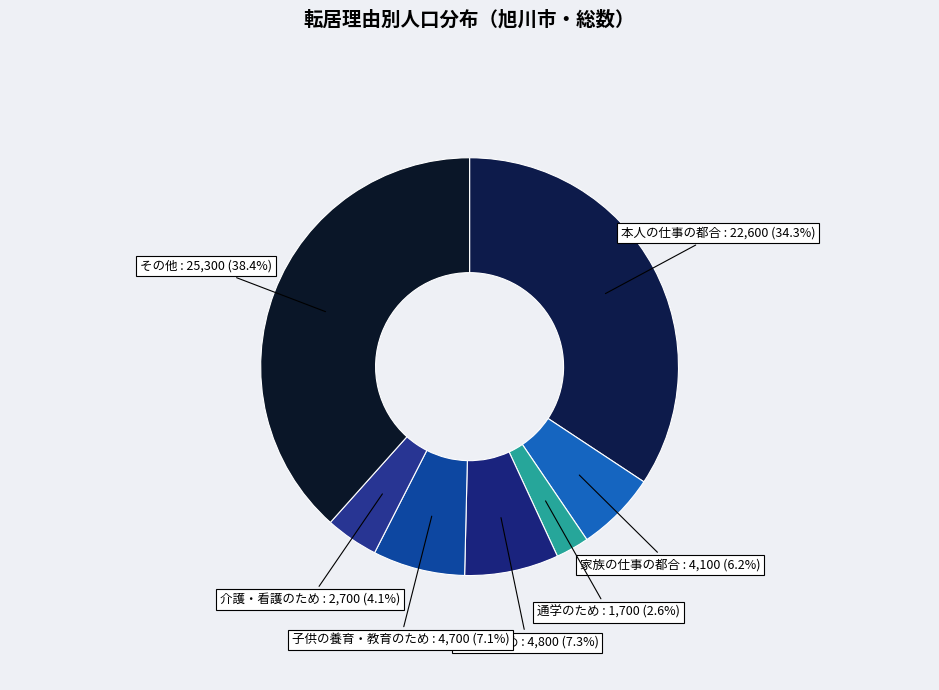

How many segments does this pie chart have?

7